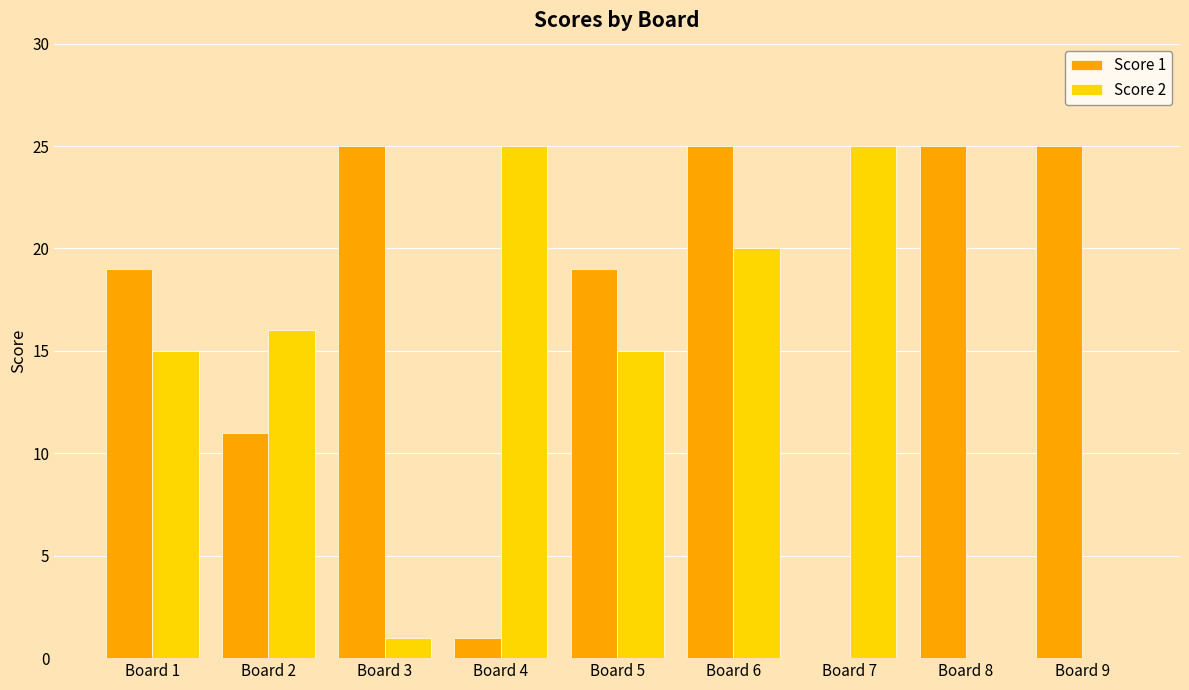

True or false: Score 1 has a value of 10 at Board 3.

False